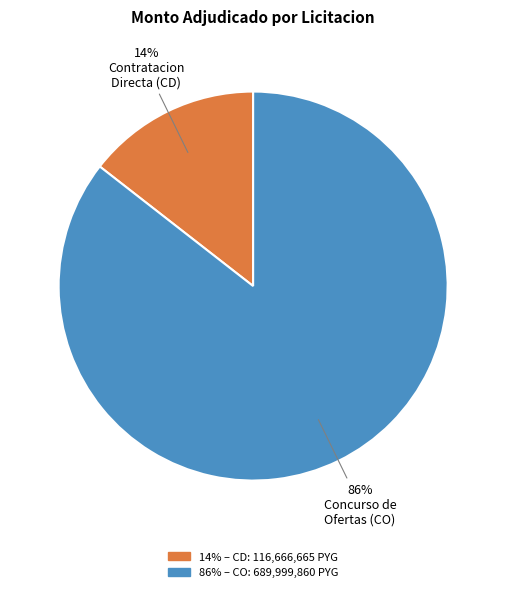

To the nearest percent, what is the average slice percentage?

50%